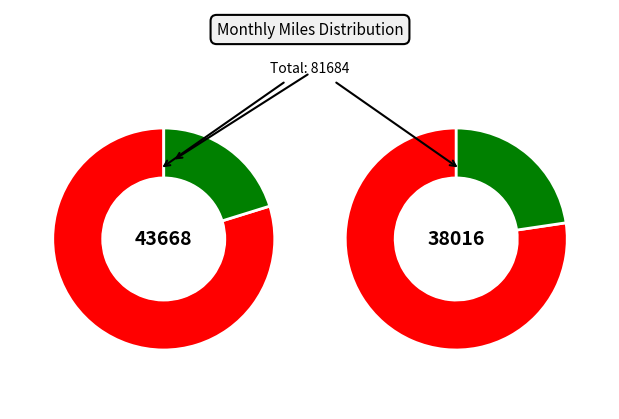

Which category has the smallest portion of the pie?

Apr